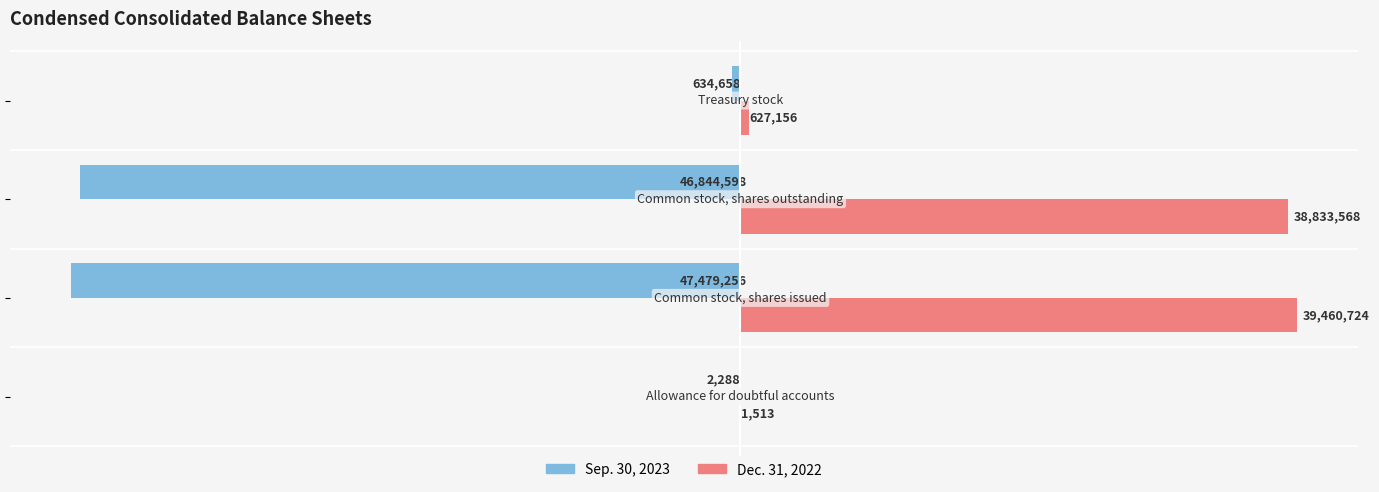

What are all the series names shown in the legend?

Sep. 30, 2023, Dec. 31, 2022